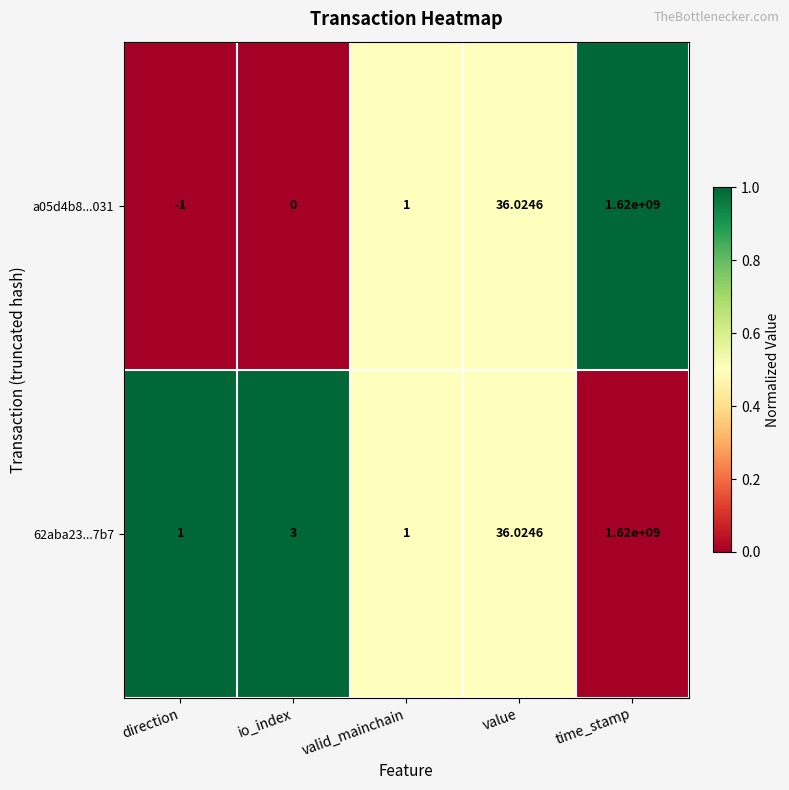

Is the value of a05d4b8...031 at io_index greater than the value of 62aba23...7b7 at valid_mainchain?

No